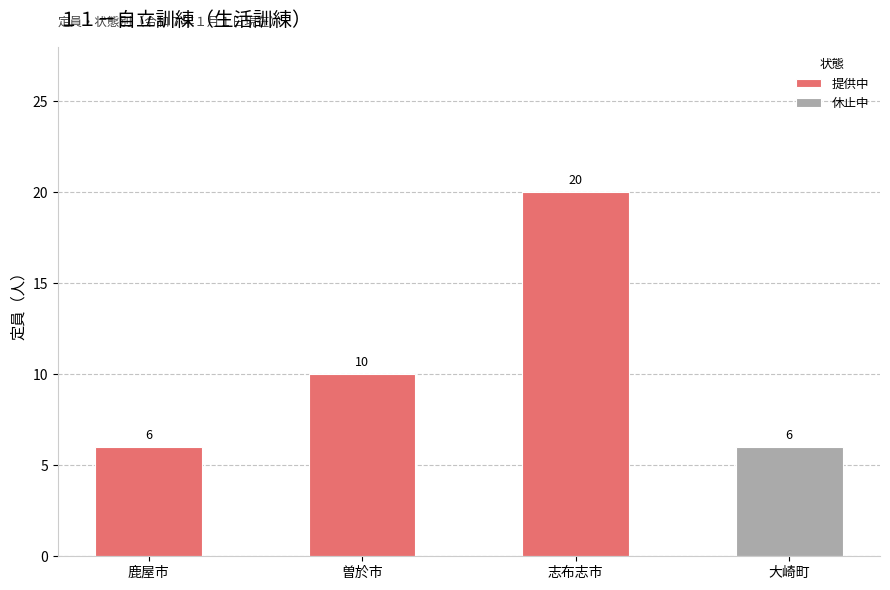

What is the label of the 2nd bar from the left?

曽於市